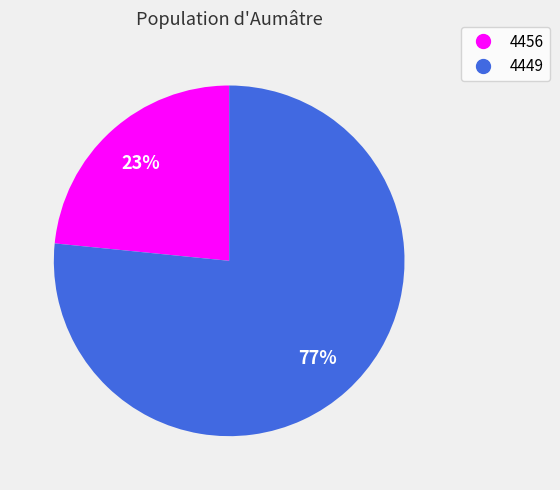

Do 4449 and 4456 together represent more than half of the pie?

Yes